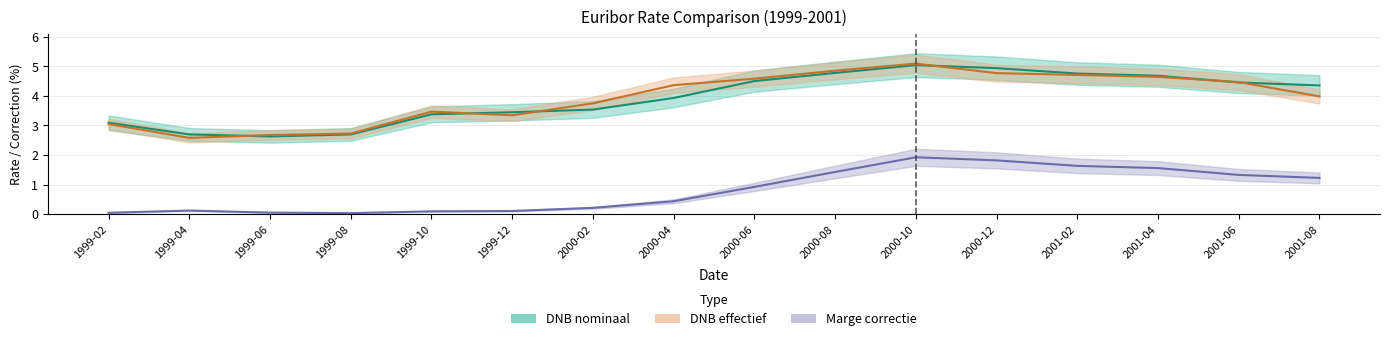

Is the value of Marge correctie at 1999-04 greater than the value of DNB nominaal at 2001-04?

No